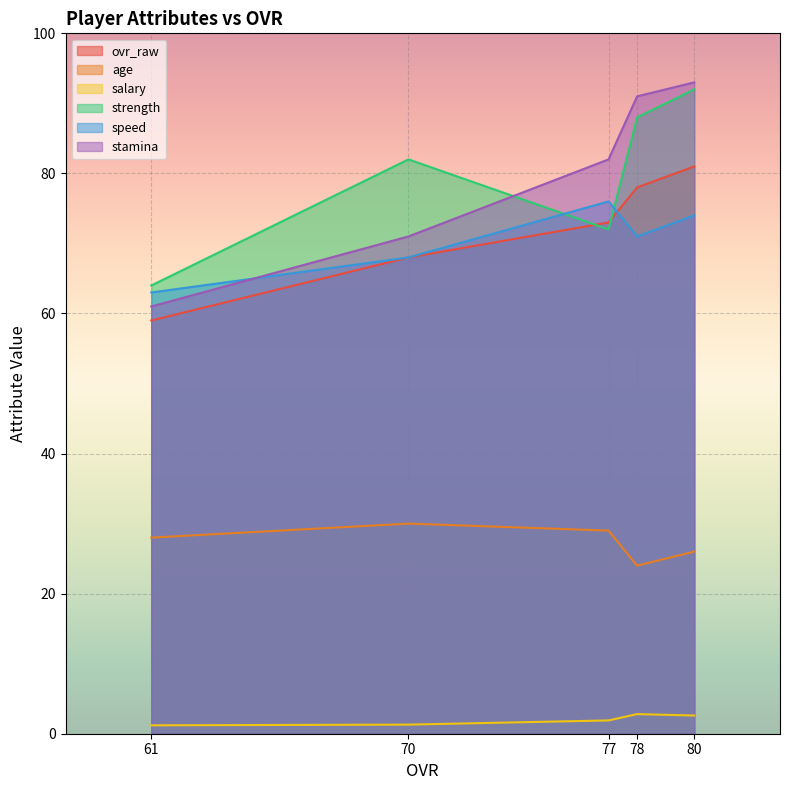

True or false: speed and ovr_raw cross at least once.

True